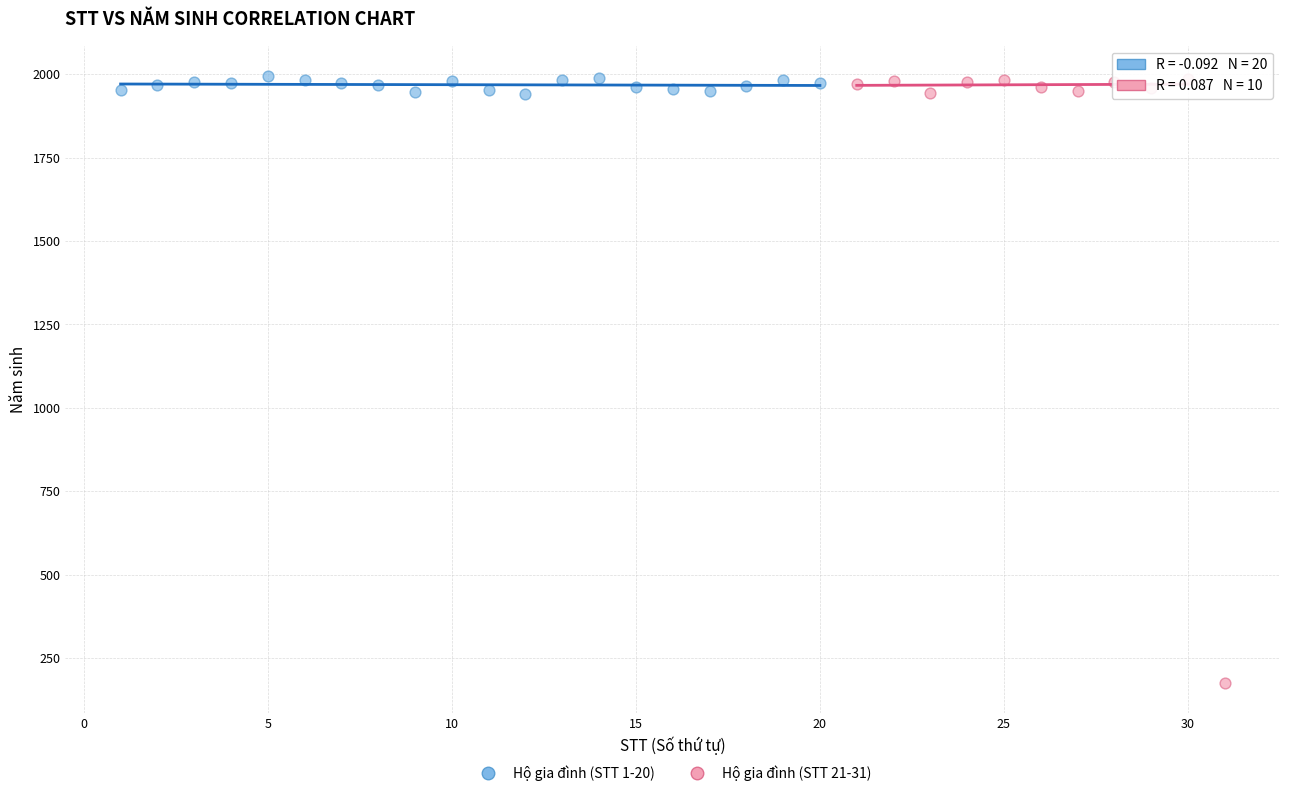

Which series has the widest spread of Y values?

Hộ gia đình (STT 21-31)